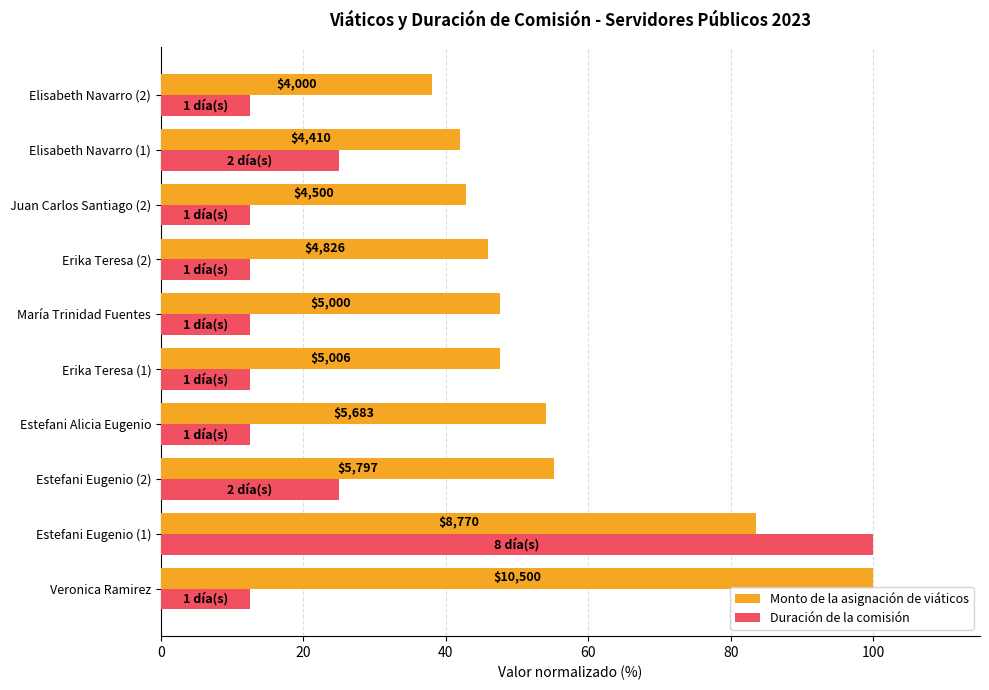

List the series in order of their peak value, highest first.

Monto de la asignación de viáticos, Duración de la comisión